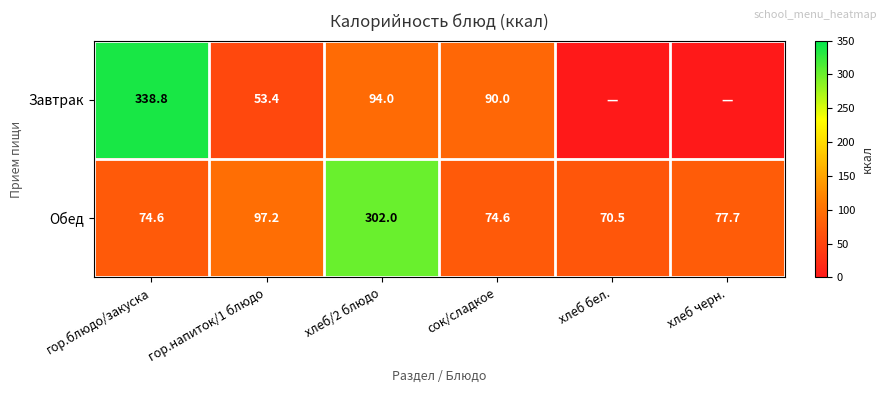

What is the difference between the Завтрак values at сок/сладкое and хлеб/2 блюдо?

4.0